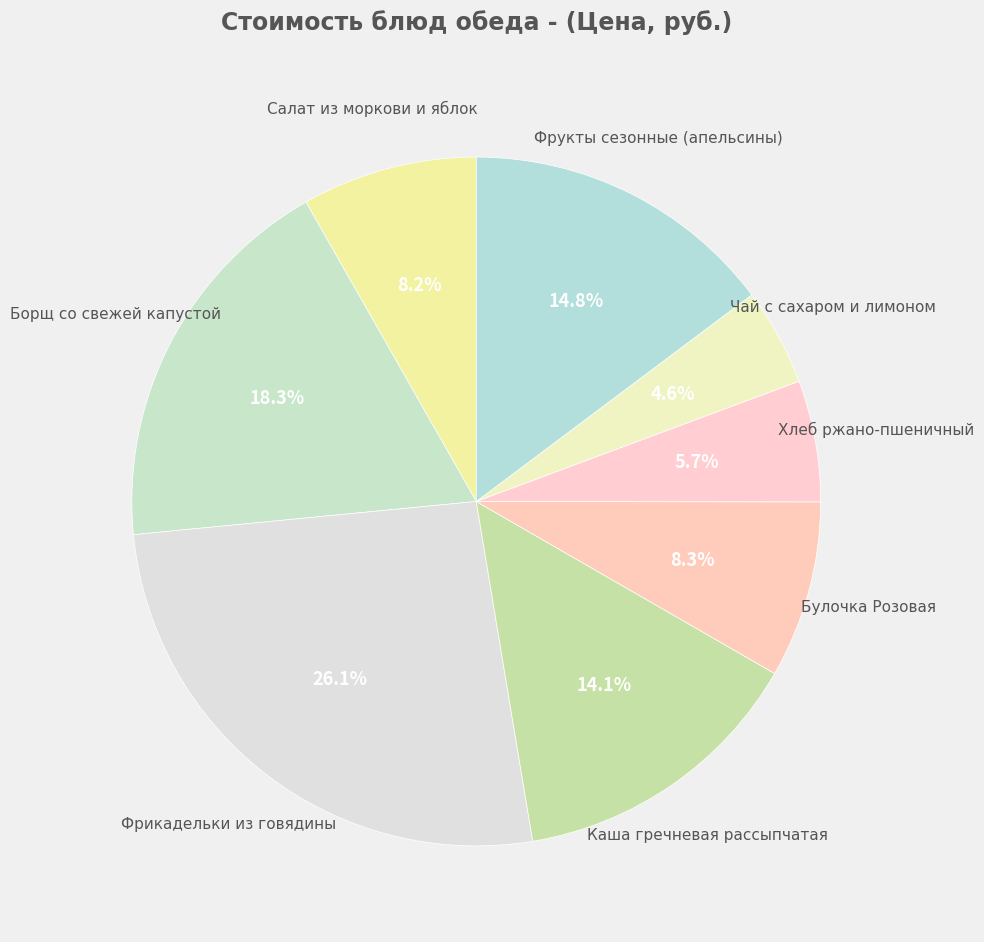

Rank the categories by value from lowest to highest.

Чай с сахаром и лимоном, Хлеб ржано-пшеничный, Салат из моркови и яблок, Булочка Розовая, Каша гречневая рассыпчатая, Фрукты сезонные (апельсины), Борщ со свежей капустой, Фрикадельки из говядины